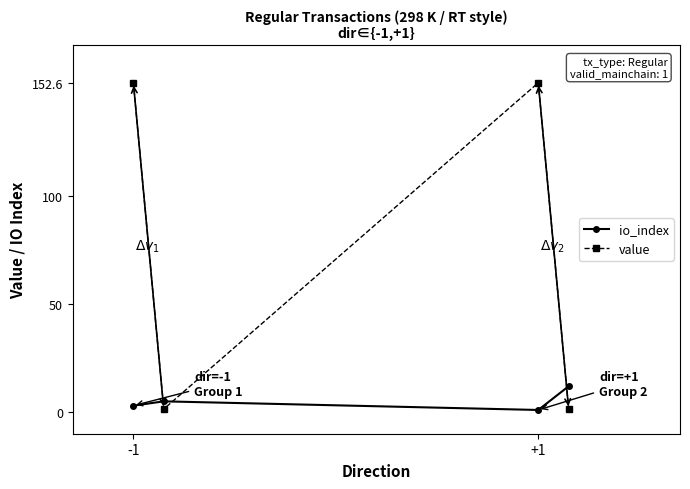

How many values in the io_index series are below 5?

2